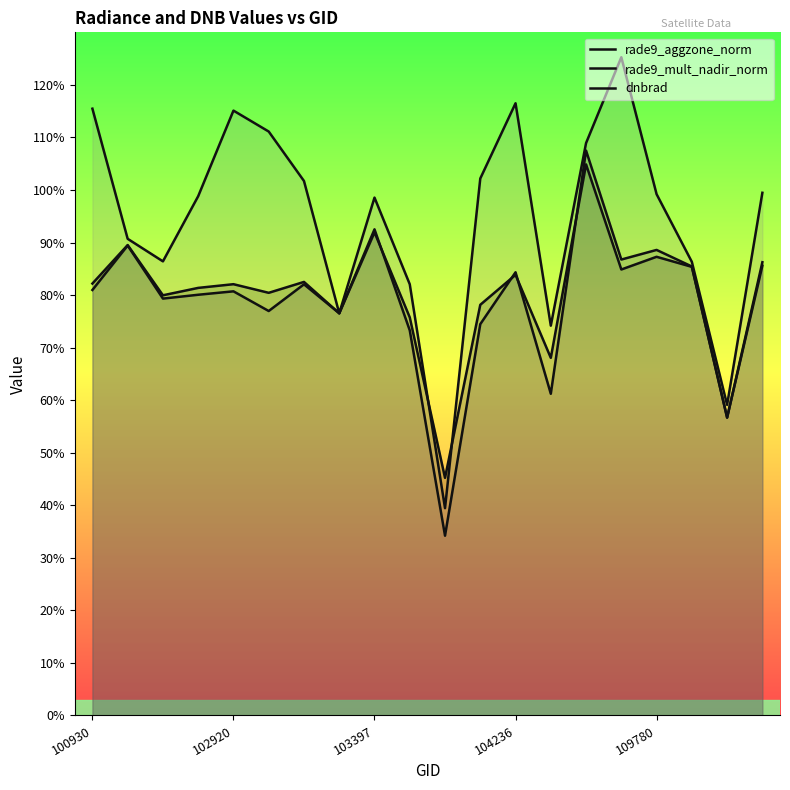

What is the difference between the second highest and minimum values in the rade9_aggzone_norm series?

4.7